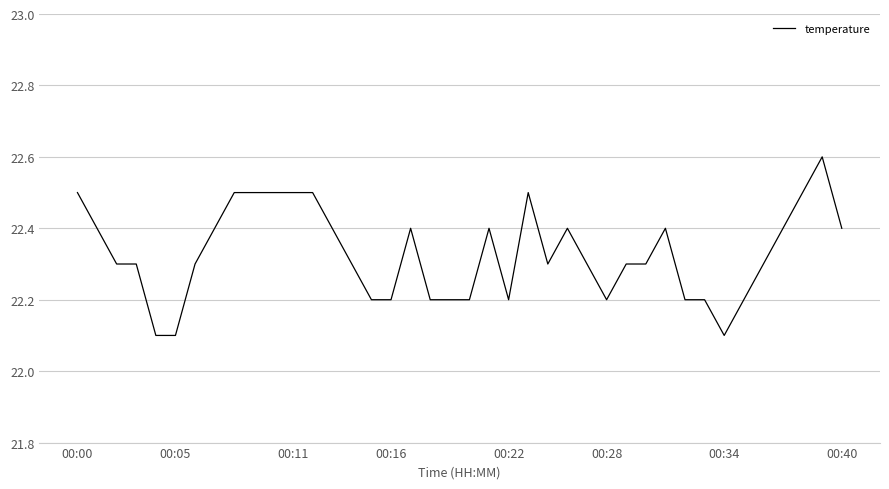

What is the minimum value shown in the chart?

22.1